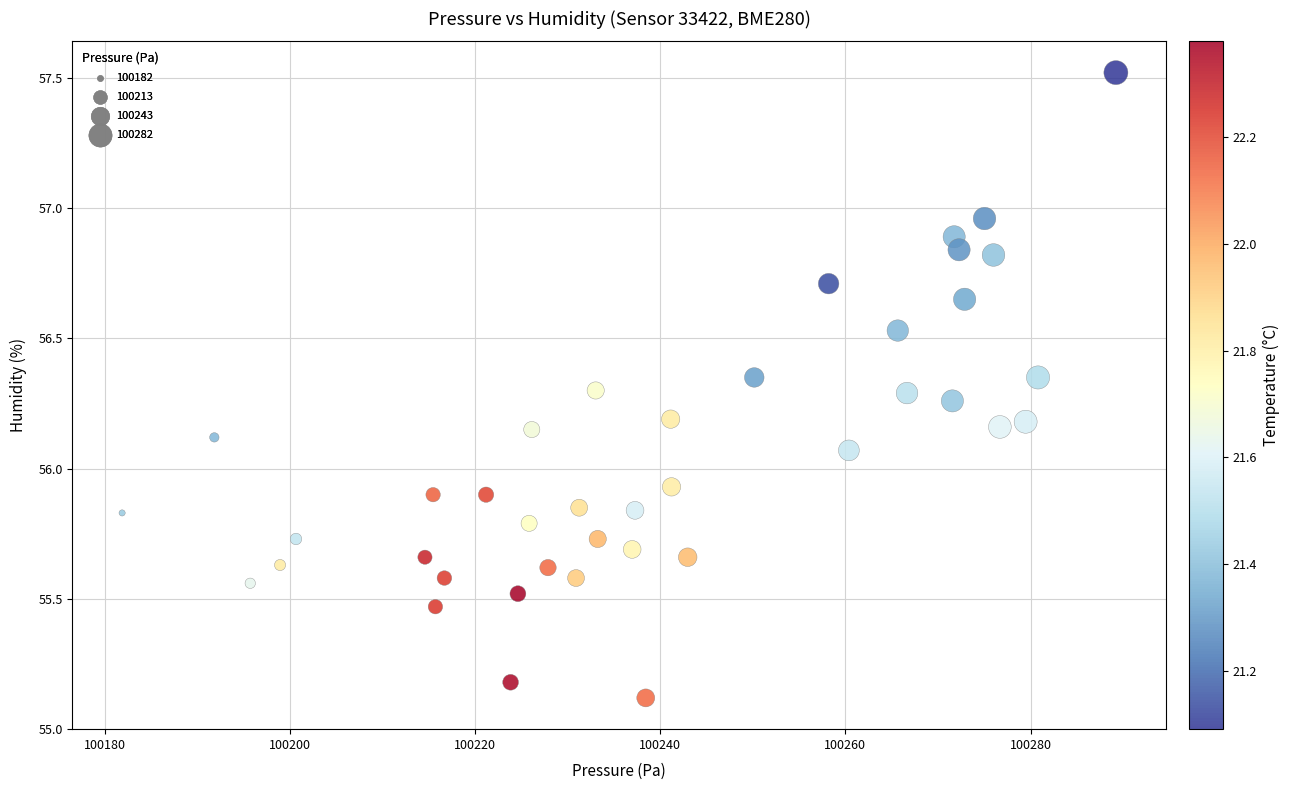

What is the range of X values (max minus min)?

107.3